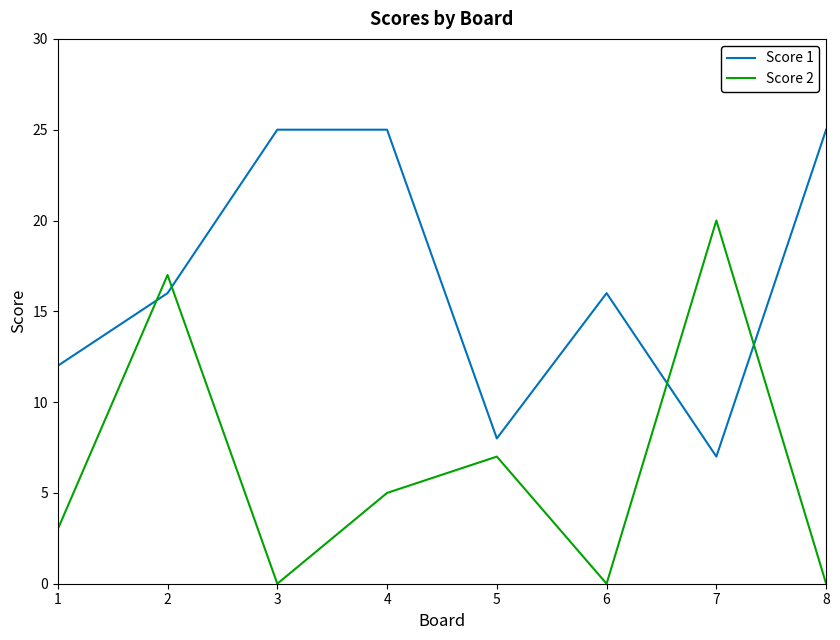

What are all the series names shown in the legend?

Score 1, Score 2